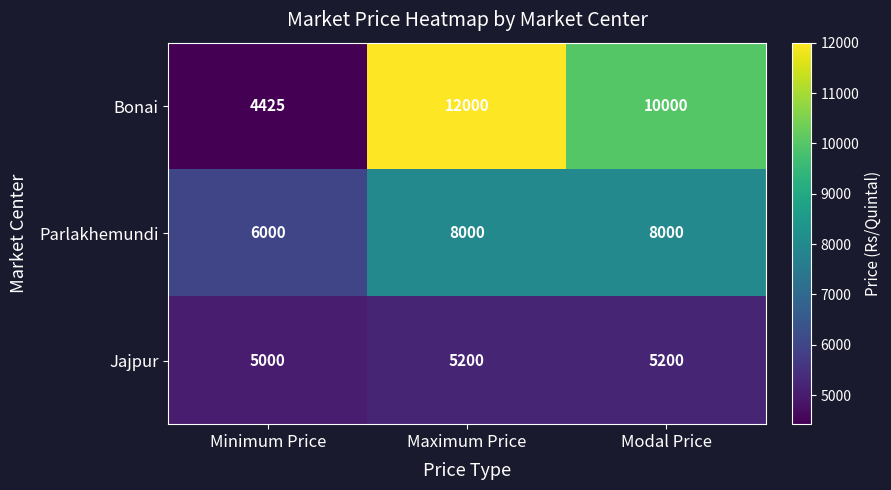

The Jajpur series shows 7124 at Minimum Price. True or false?

False